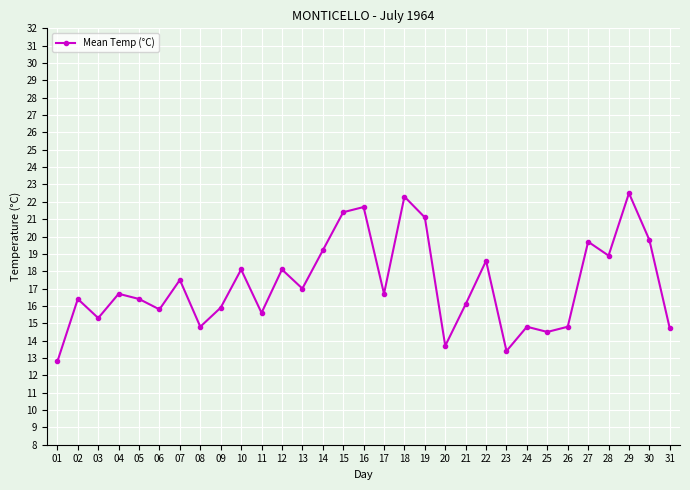

True or false: the data has more than 1 interior local peaks.

True